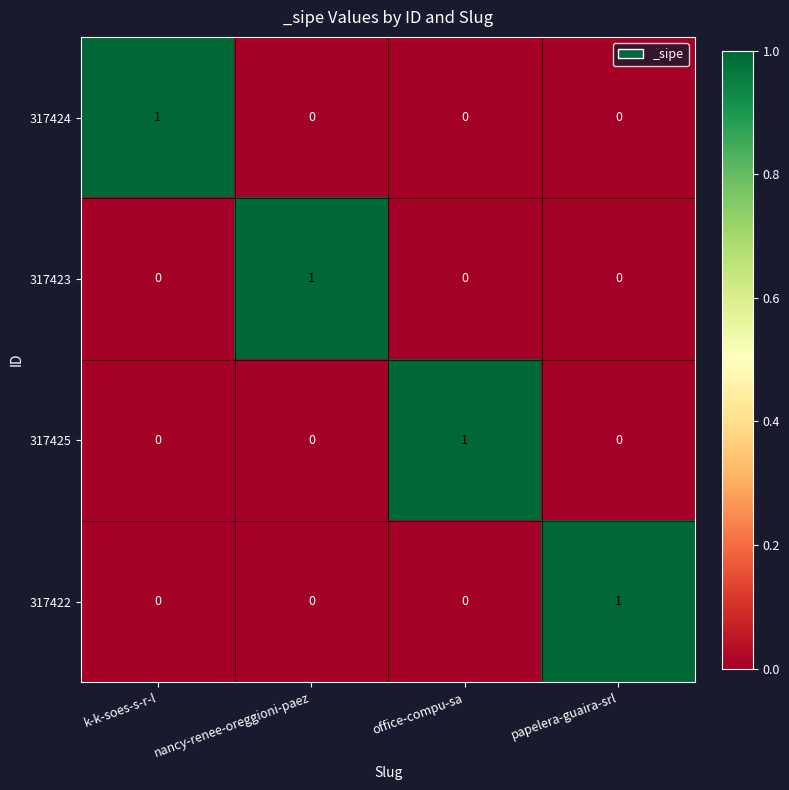

At how many categories does at least one series exceed 0?

4